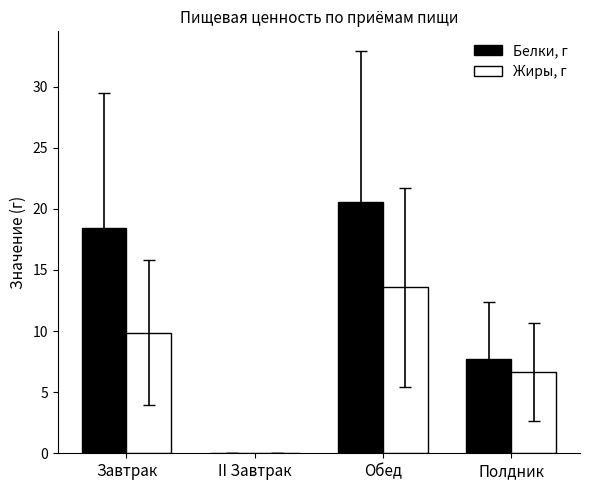

How many values in the Жиры, г series exceed 9?

2